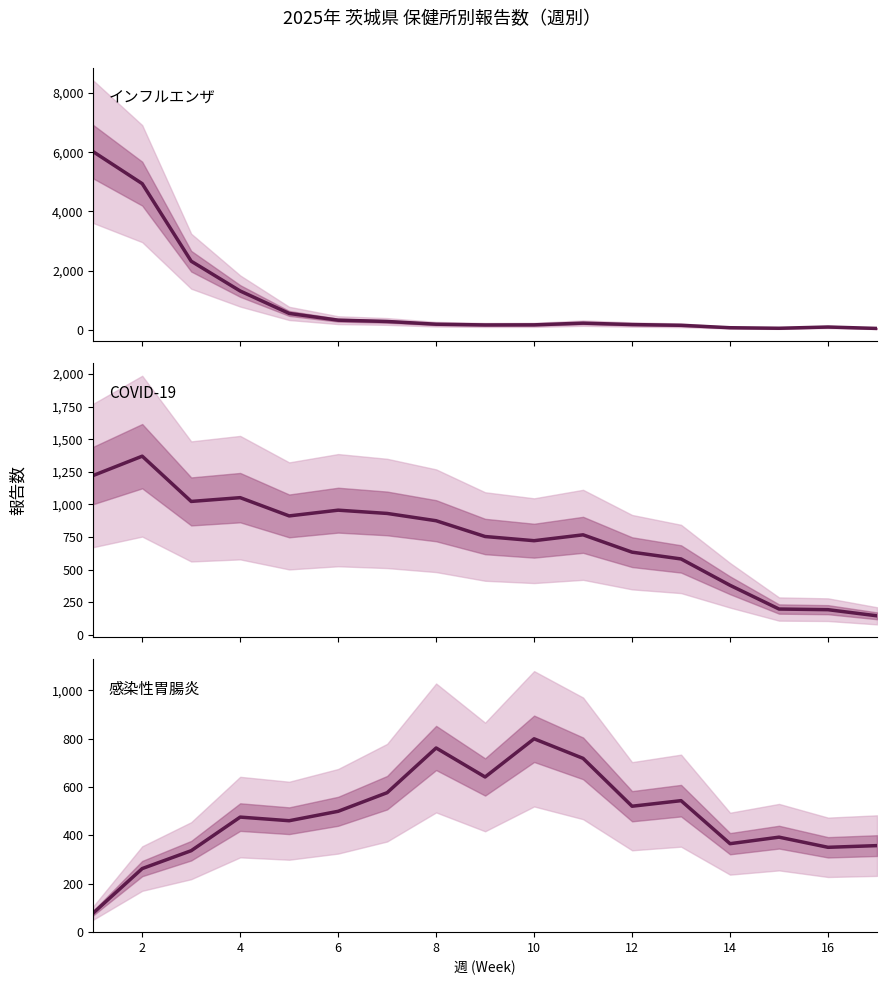

Rank the series by their average value, from highest to lowest.

インフルエンザ, COVID-19, 感染性胃腸炎